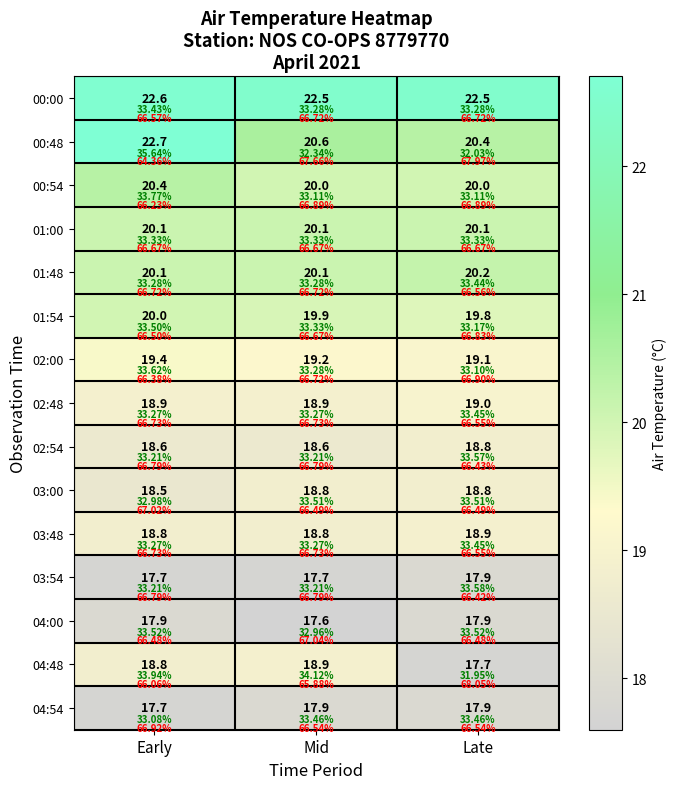

What is the sum of all 03:48 values?

56.5